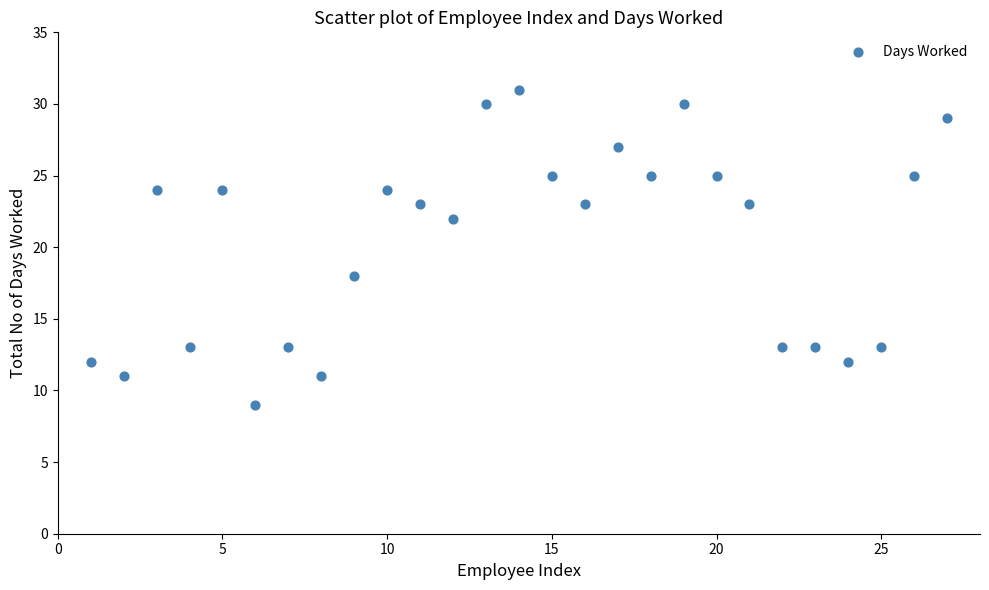

What is the range of Y values (max minus min)?

22